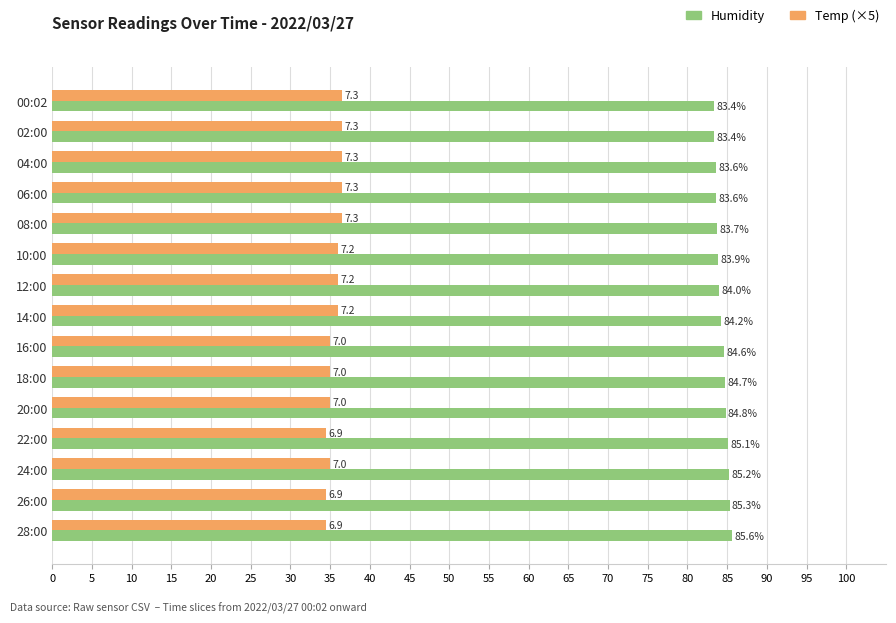

Count the Temp (×5) values in the range 35 to 36.

7